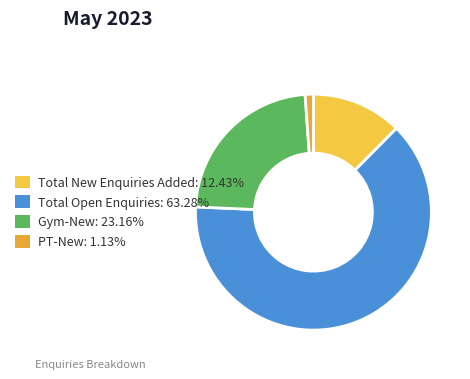

True or false: Total Open Enquiries accounts for 63% of the total.

True